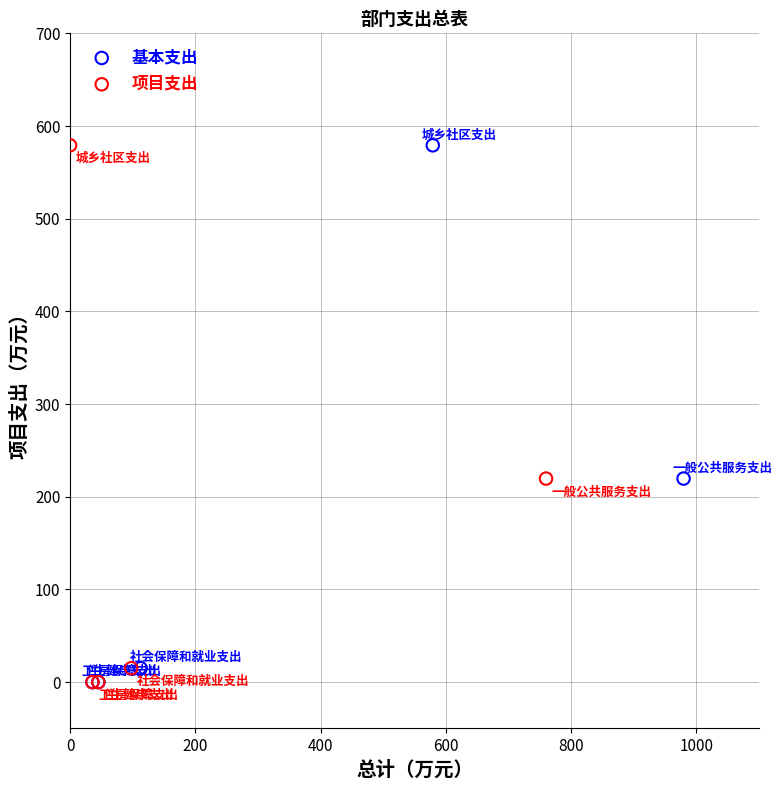

What are all the series names shown in the legend?

基本支出, 项目支出